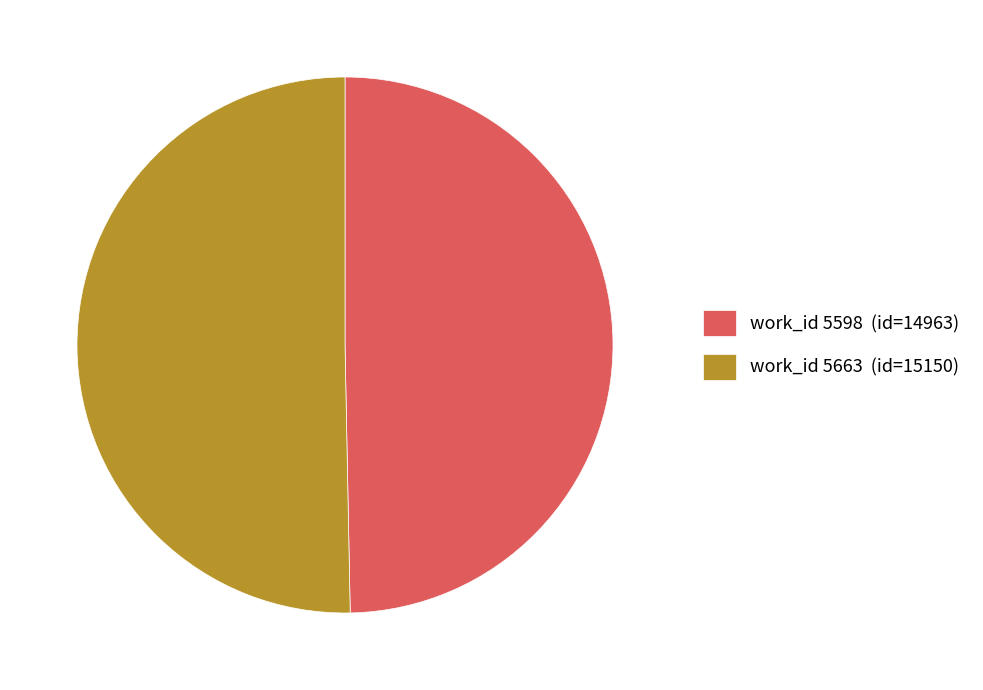

Rank the categories by value from highest to lowest.

work_id 5663 (id=15150), work_id 5598 (id=14963)